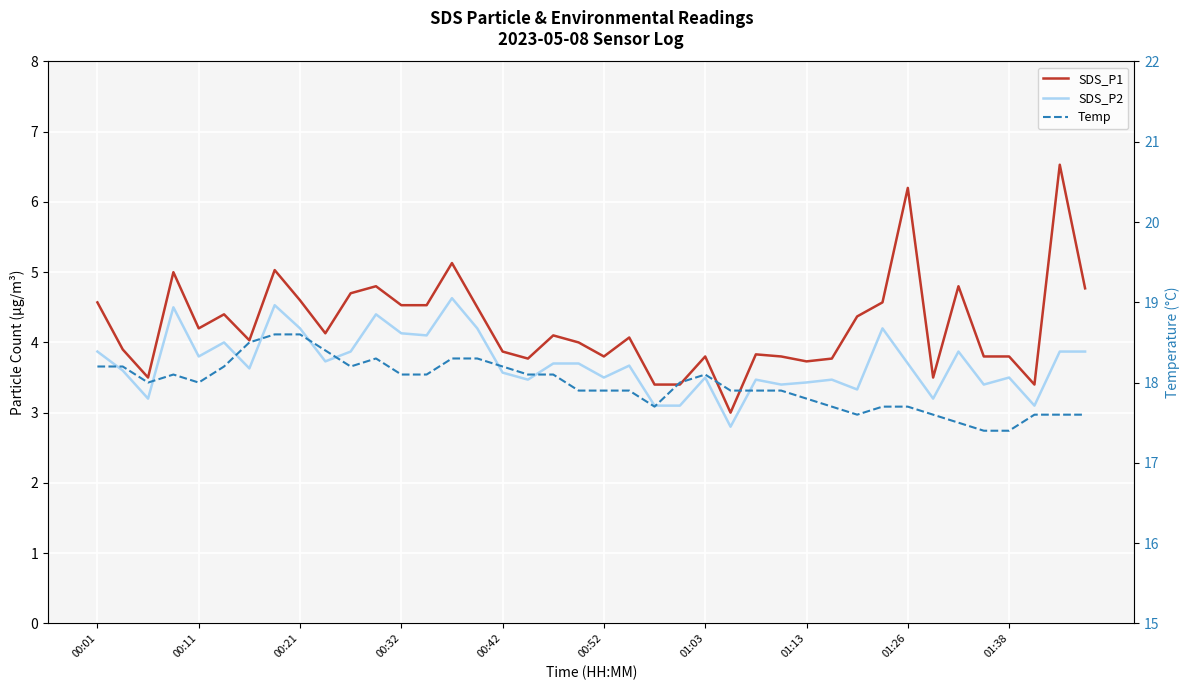

Is the value of SDS_P1 at 36 greater than the value of Temp at 34?

No